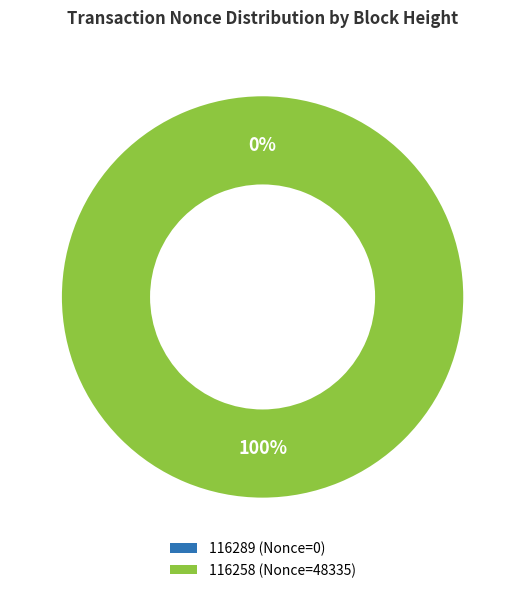

What percentage do 116289 and 116258 together represent?

100.0%